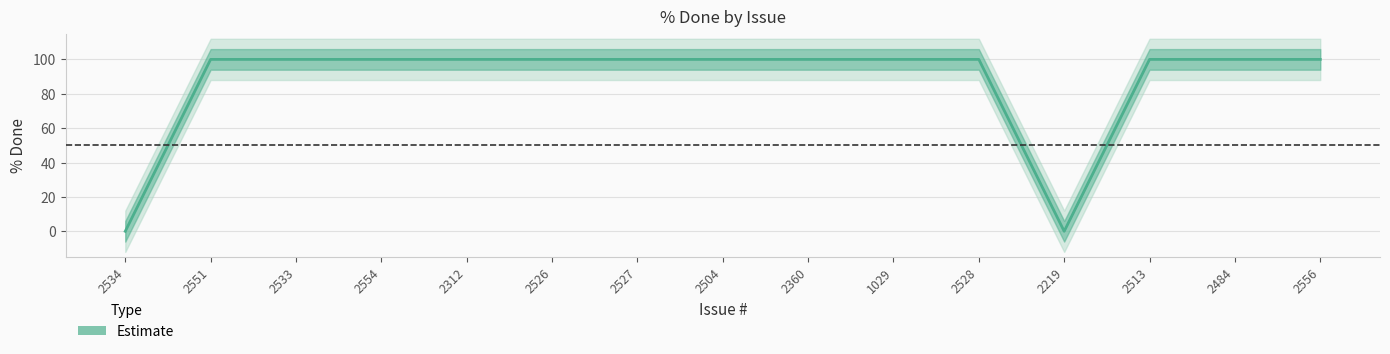

The chart shows a value of 100 at 2513. True or false?

True